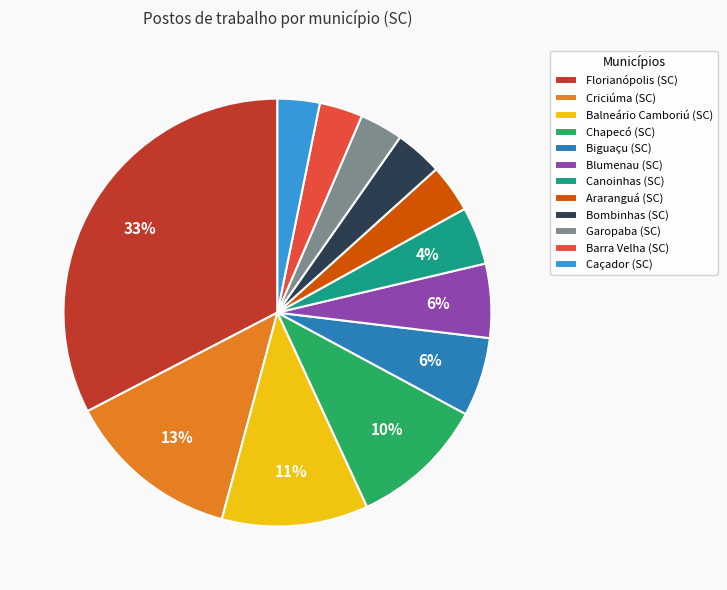

What is the largest slice in the pie chart?

Florianópolis (SC)